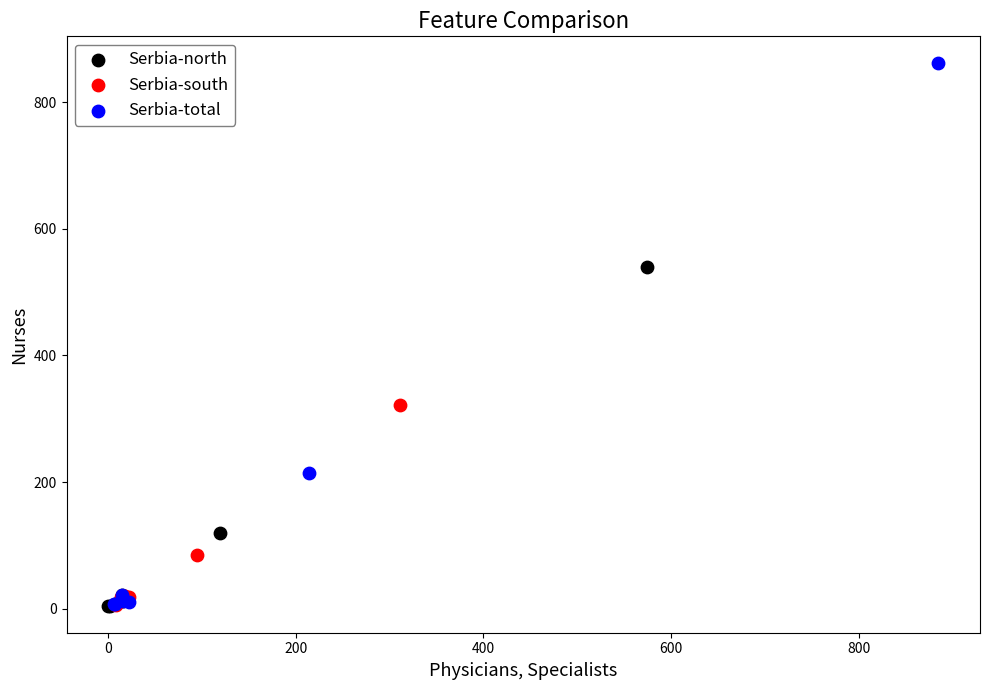

Which series reaches the maximum Y coordinate?

Serbia-total